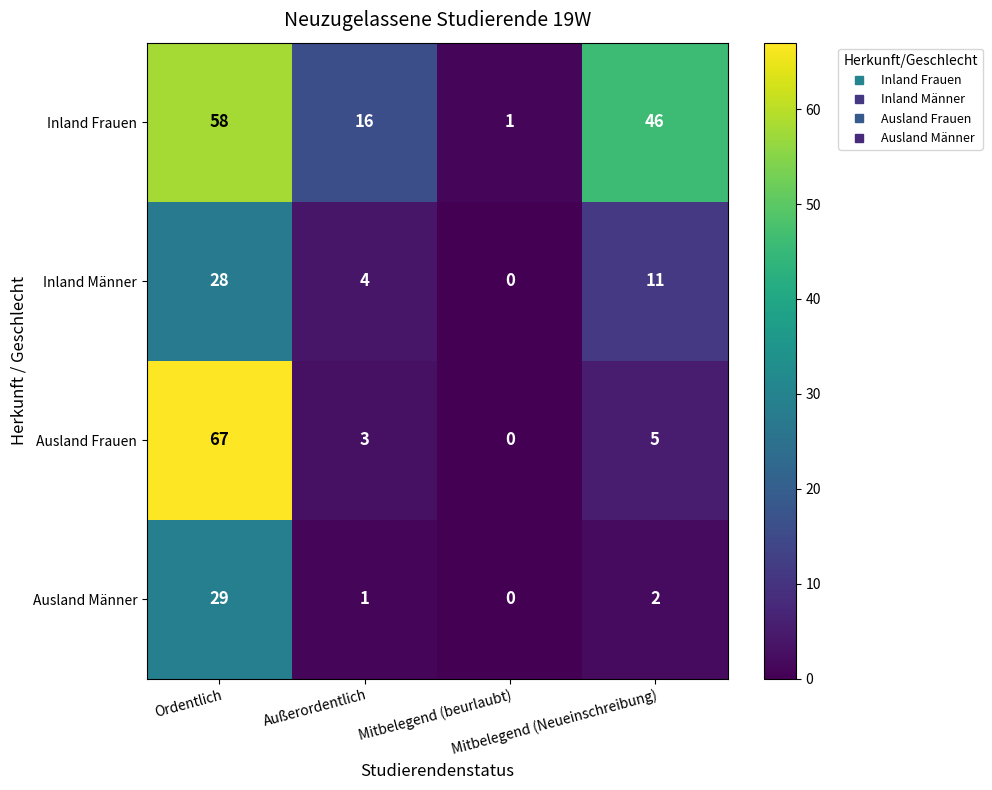

What is the maximum value shown in the chart?

67